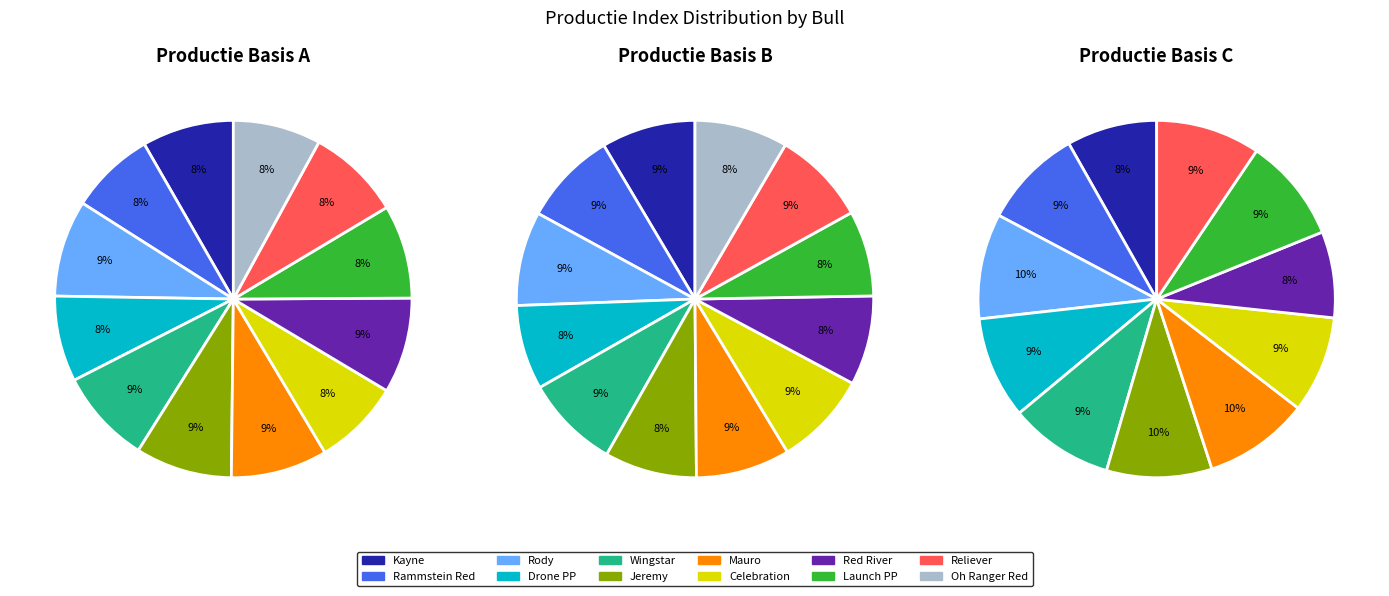

Count the number of slices in the pie.

35